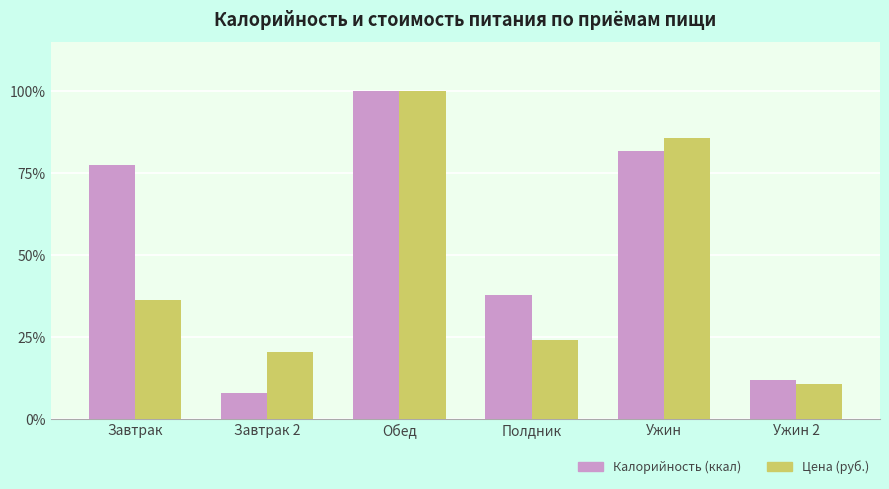

What is the sum of the Цена (руб.) values at Ужин and Полдник?

110.0